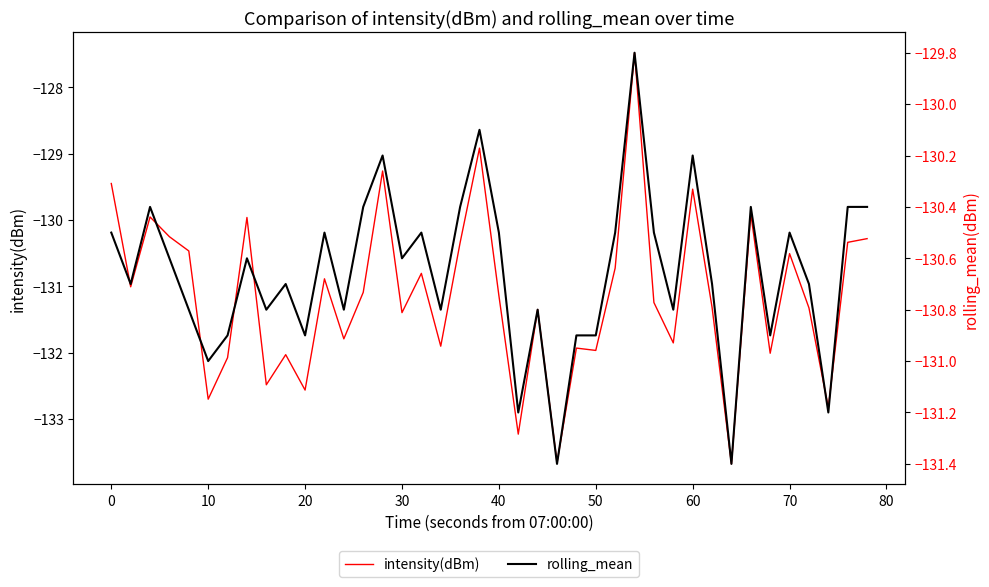

What is the minimum value for intensity(dBm)?

-133.7